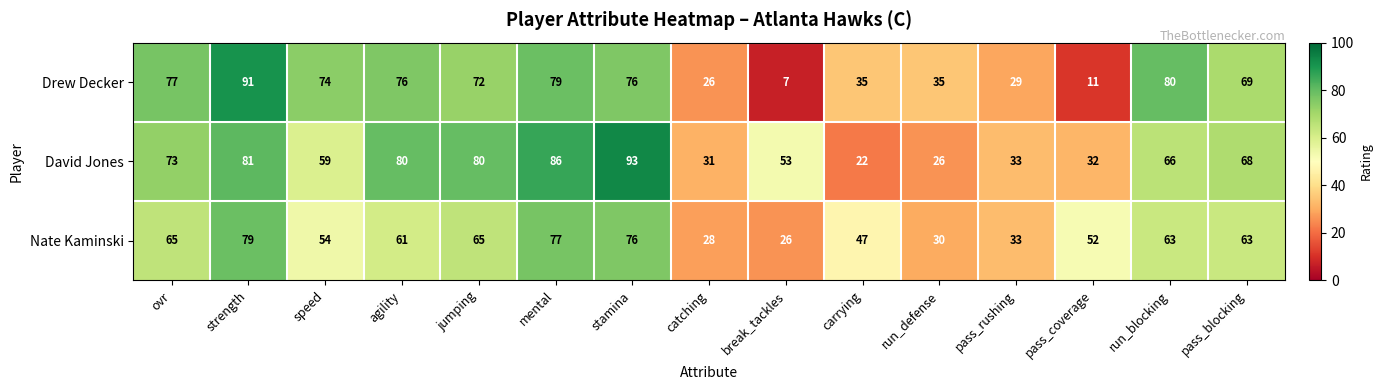

Rank the series by their average value, from highest to lowest.

David Jones, Drew Decker, Nate Kaminski